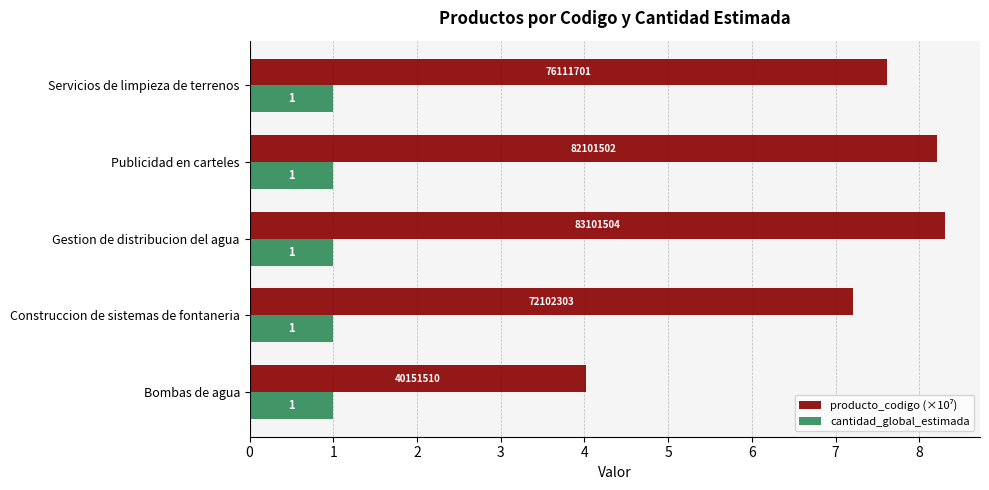

What is the approximate value of cantidad_global_estimada at Gestion de distribucion del agua?

1.0